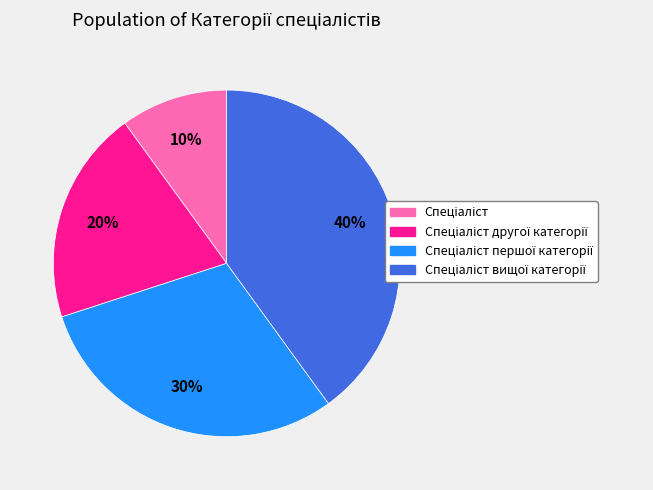

Does any single category account for the majority?

No